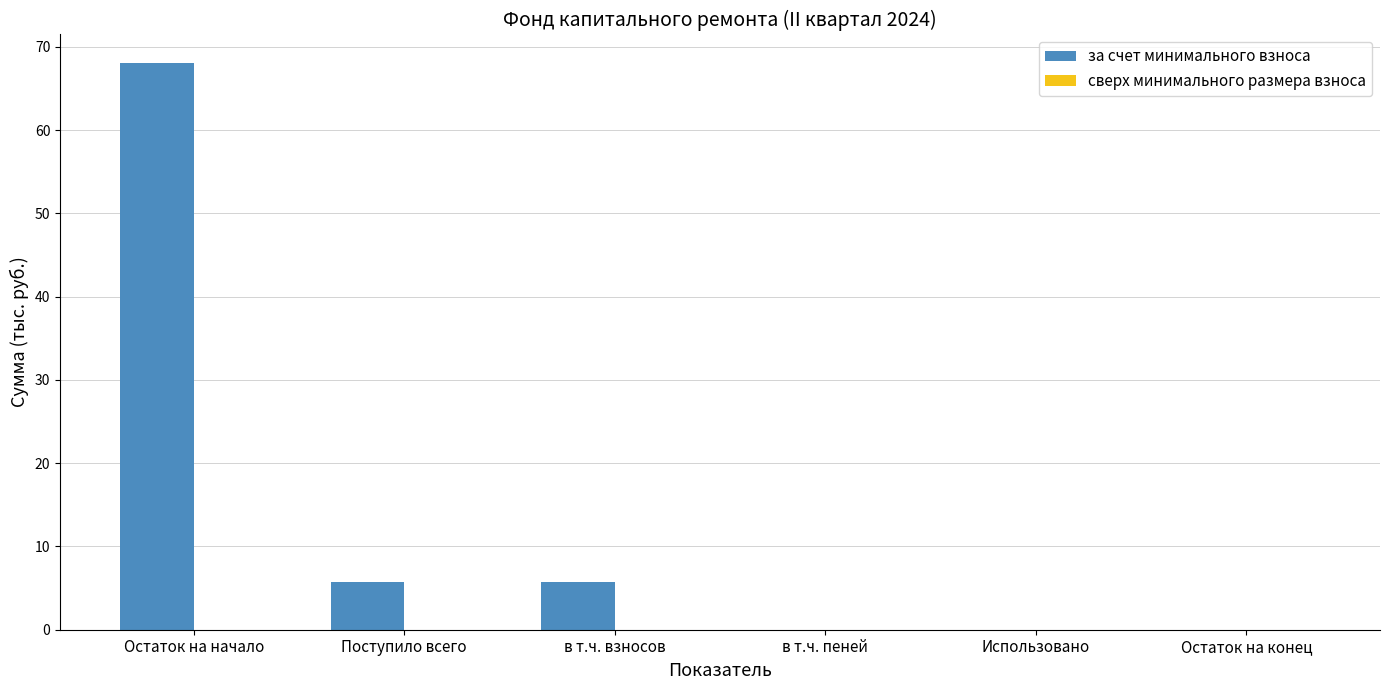

Which label corresponds to the largest value in the chart?

Остаток на начало